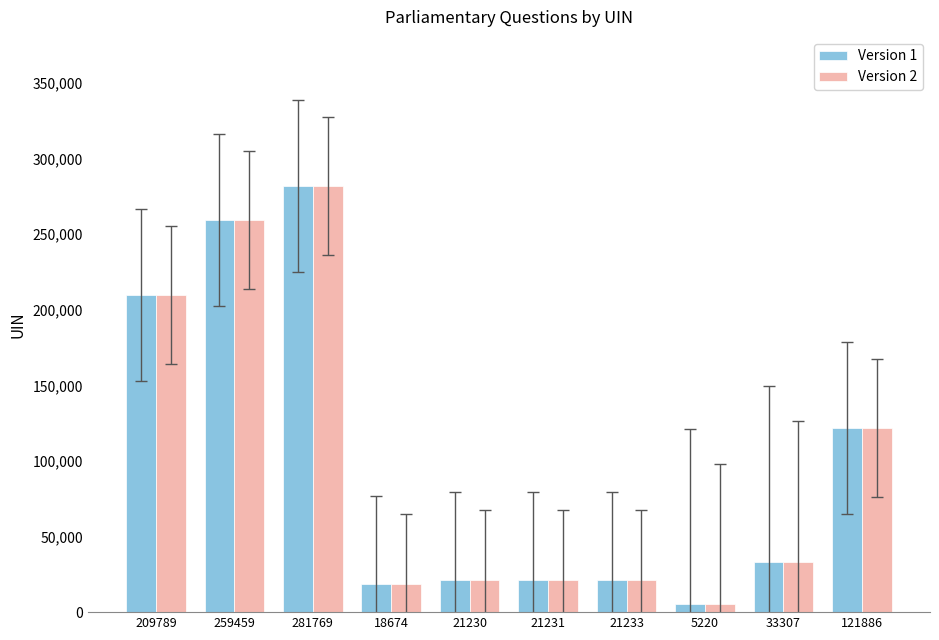

At which label does Version 1 reach its peak?

281769